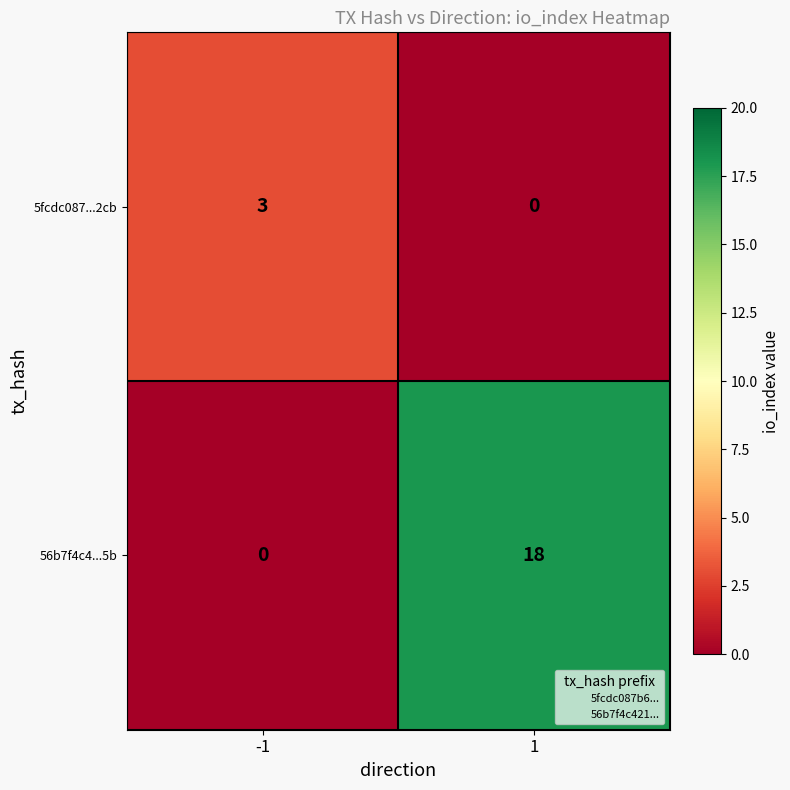

List the series in order of their peak value, highest first.

56b7f4c4...5b, 5fcdc087...2cb